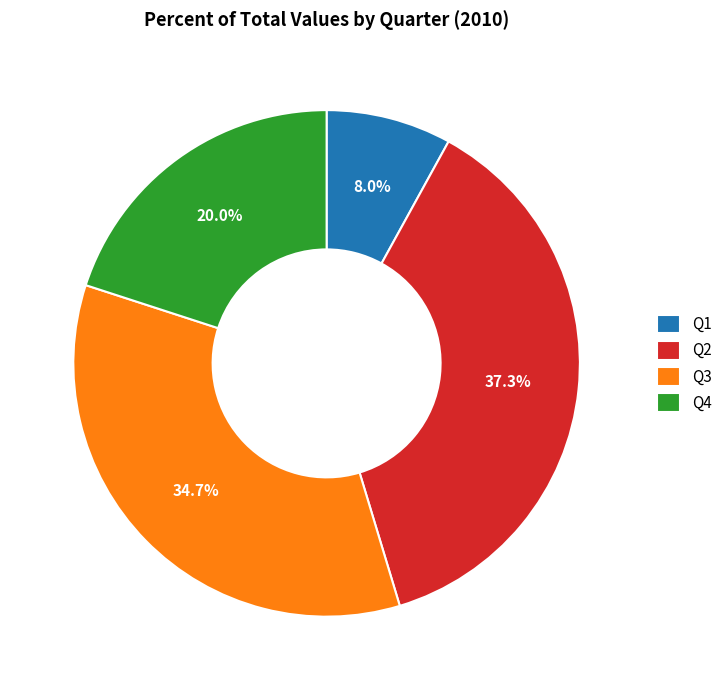

Which has a higher value, Q4 or Q3?

Q3